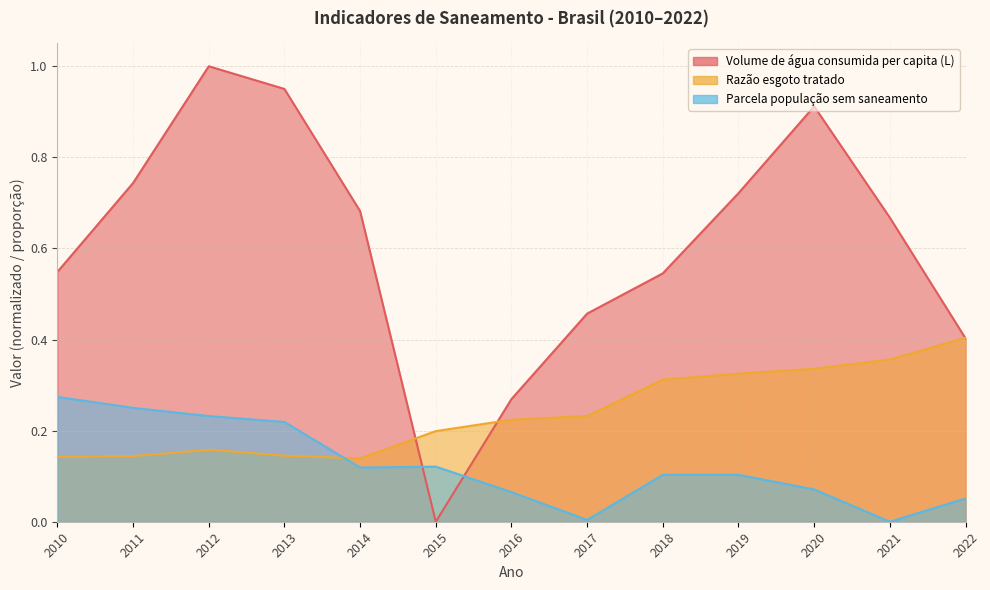

Which category has the highest value in the Razão esgoto tratado series?

2022